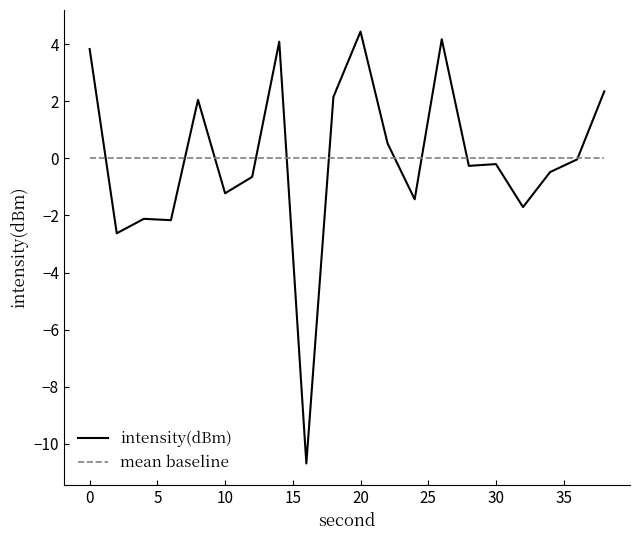

Which series has the largest range (max minus min)?

intensity(dBm)